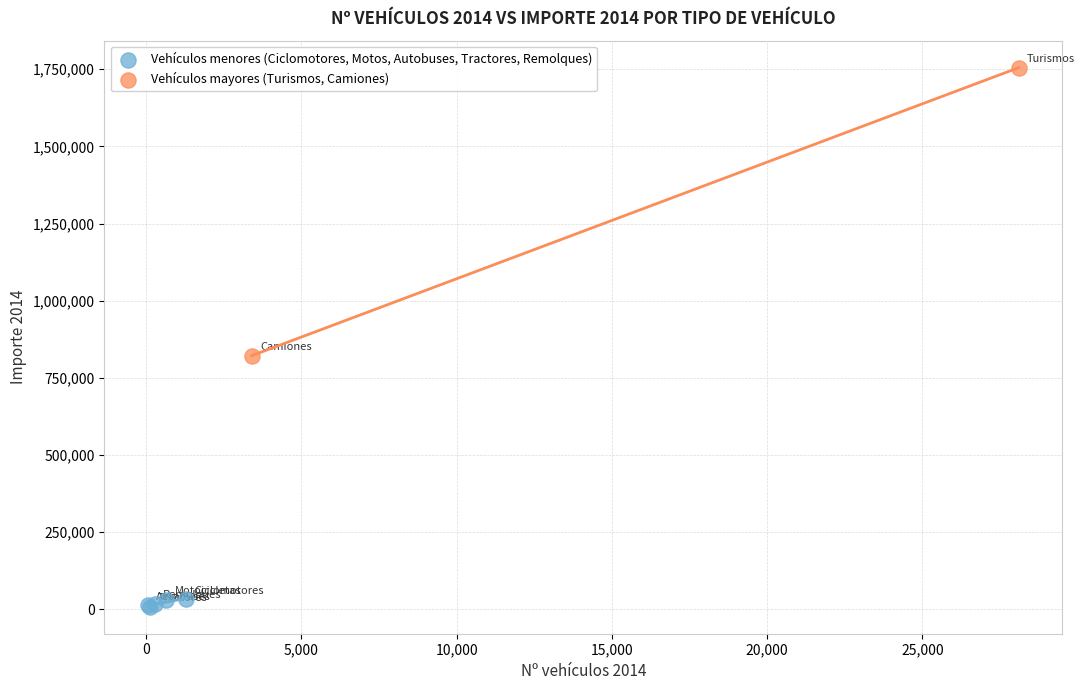

Which series reaches the minimum Y coordinate?

Vehículos menores (Ciclomotores, Motos, Autobuses, Tractores, Remolques)